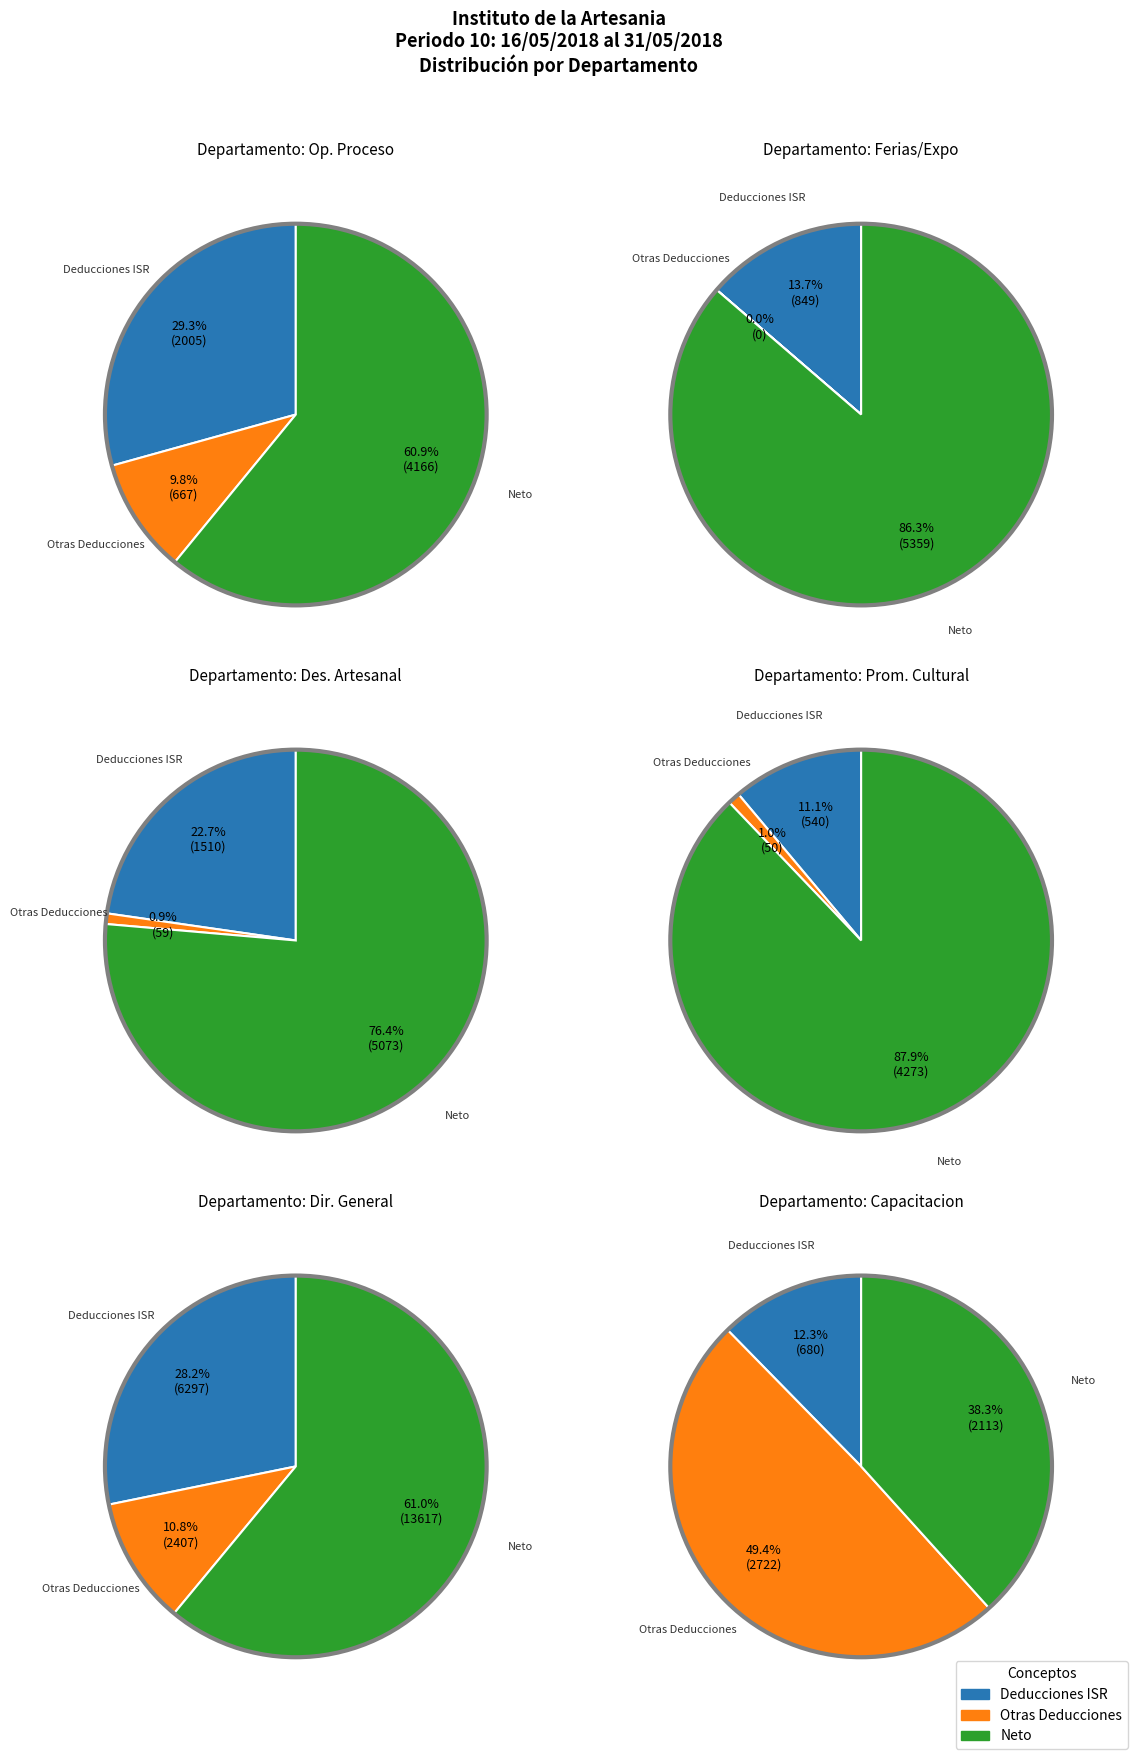

The 2 slice represents 1% of the pie. True or false?

False